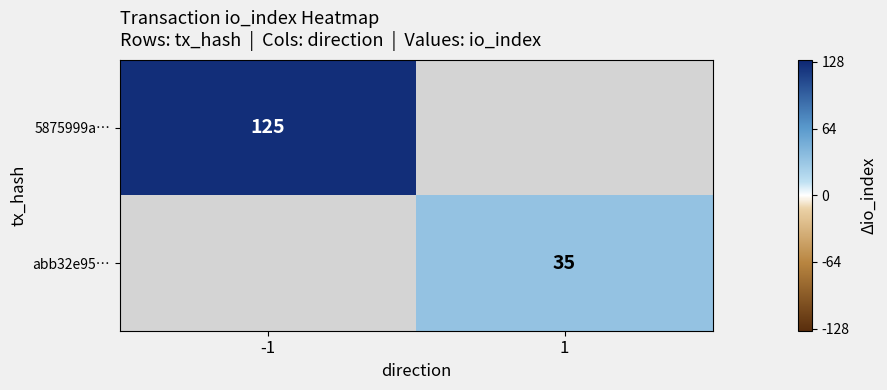

The value of 5875999a… at -1 is 125. True or false?

True